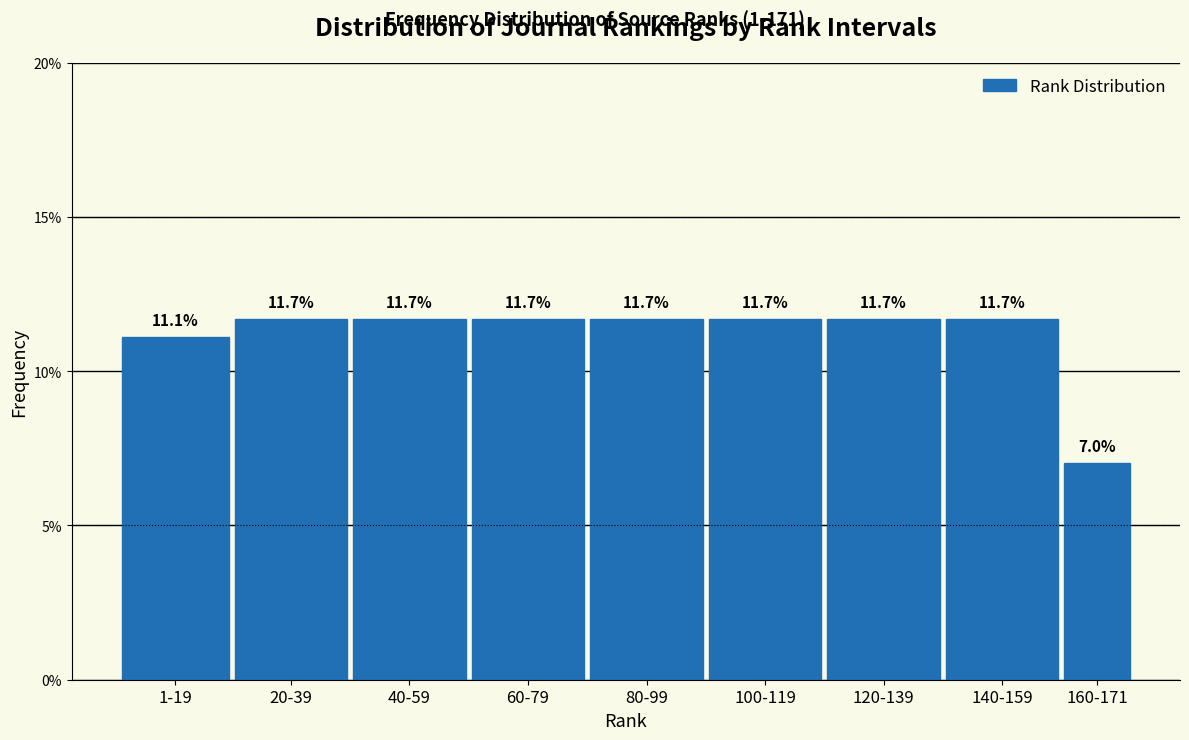

Reading left to right, what are all the values shown in this chart?

11.1	11.7	11.7	11.7	11.7	11.7	11.7	11.7	7.0